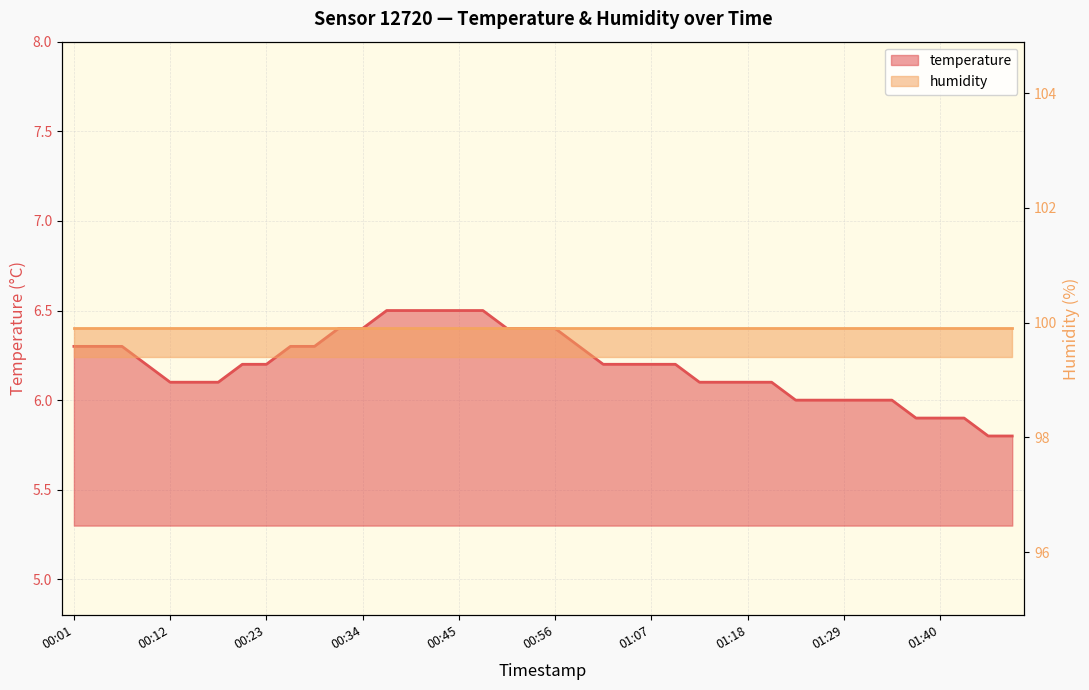

True or false: there are more than 2 points higher than both neighbors.

False